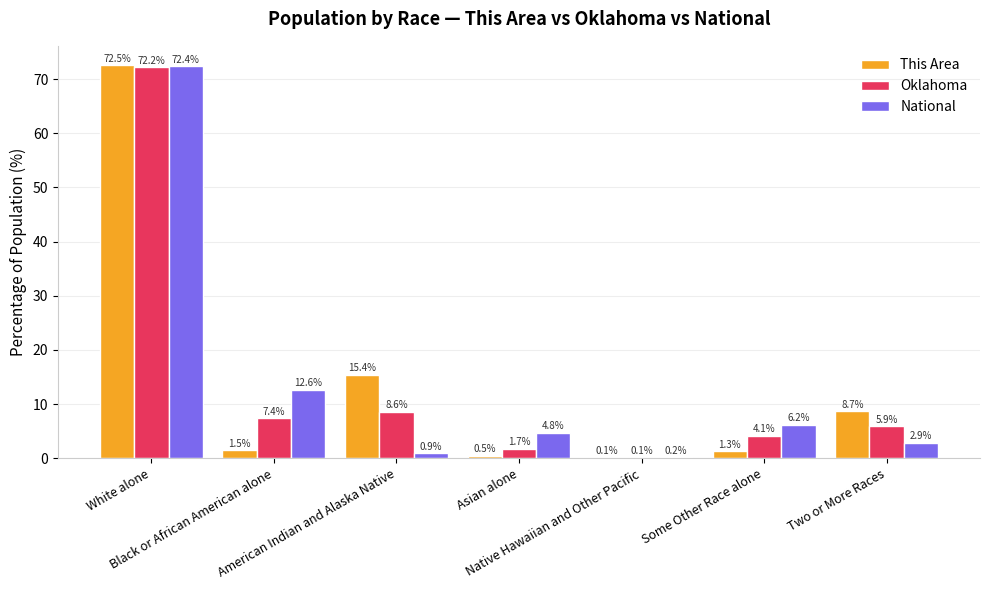

What is the maximum value for National?

72.4